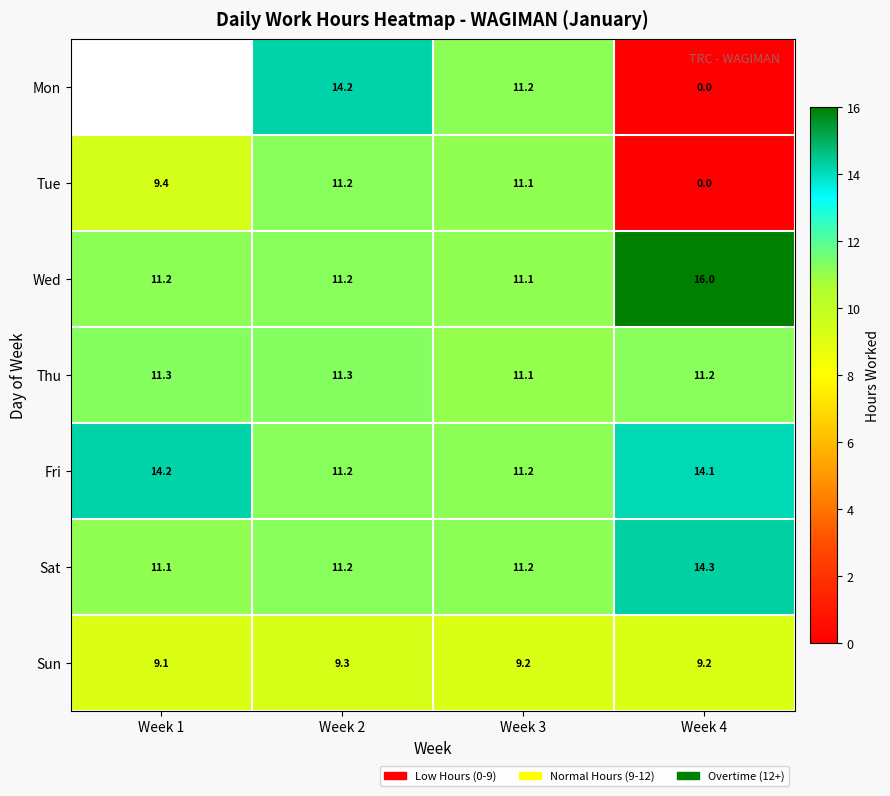

What is the difference between the maximum and minimum values in the Sat series?

3.2